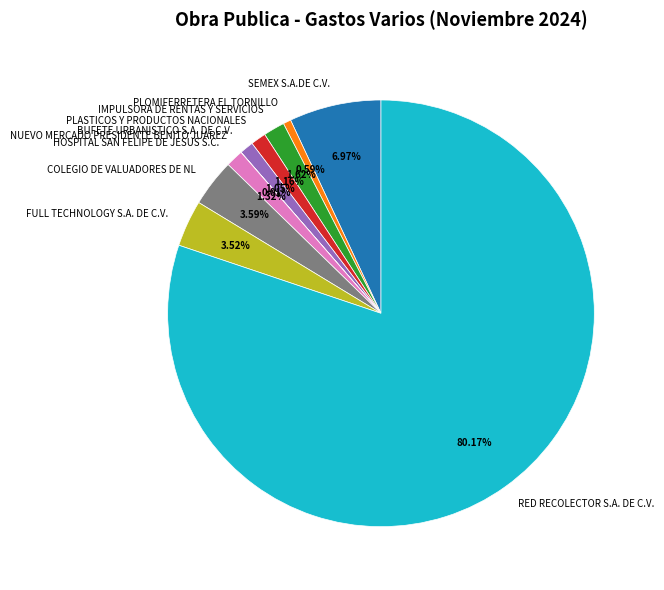

To the nearest percent, what portion does SEMEX S.A.DE C.V. represent?

7%